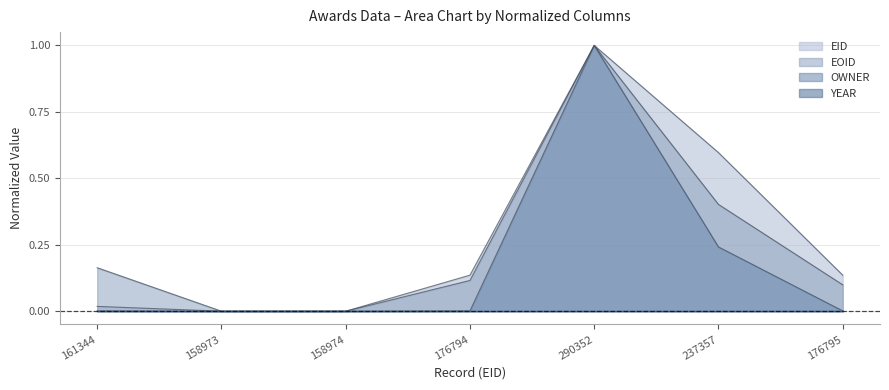

Is the value of EOID at 290352 greater than the value of OWNER at 158974?

Yes